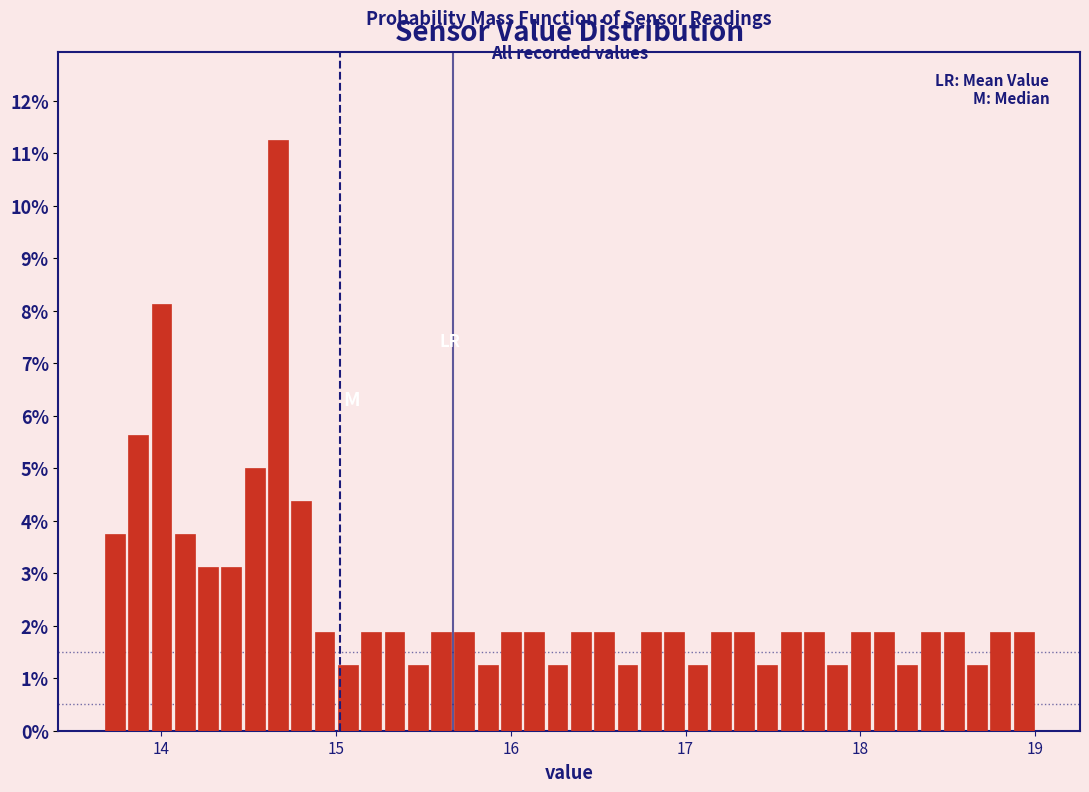

Read against the x-axis, roughly where is the centre of the tallest bar?

14.7